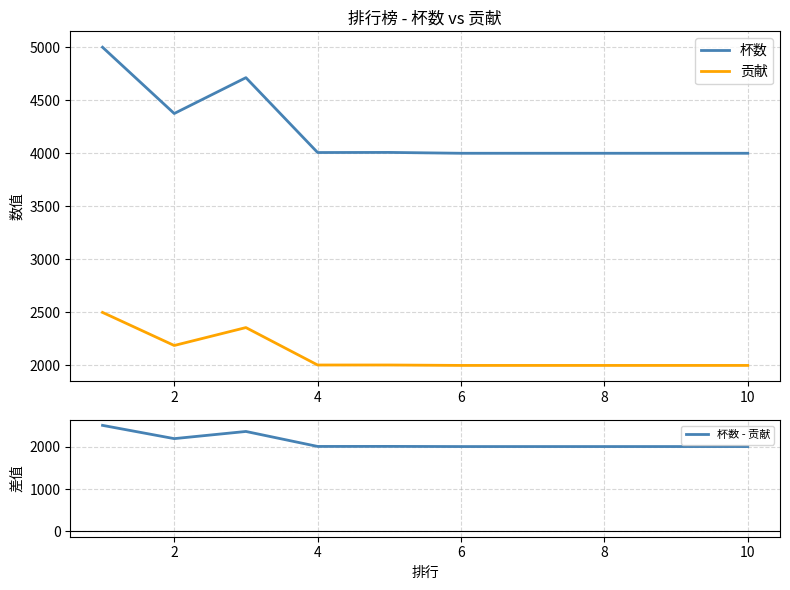

Which series has the largest total across all categories?

杯数